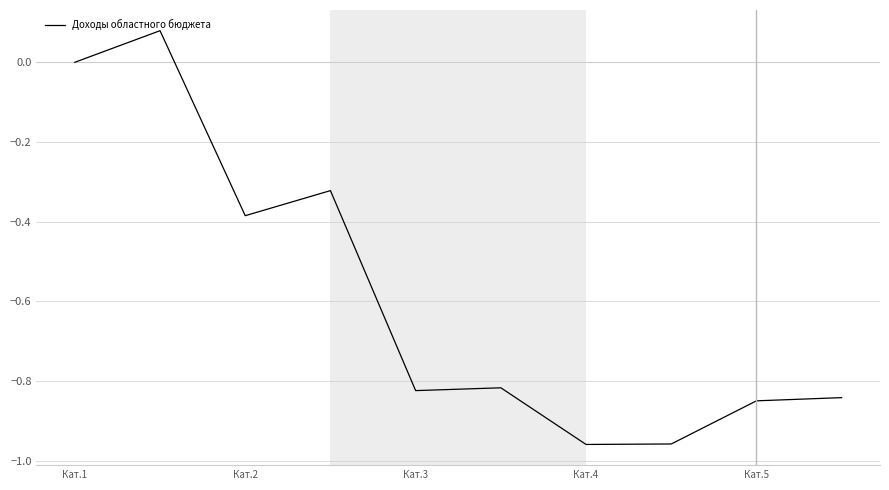

How many interior local valleys (lower than both neighbors) does the data have?

3